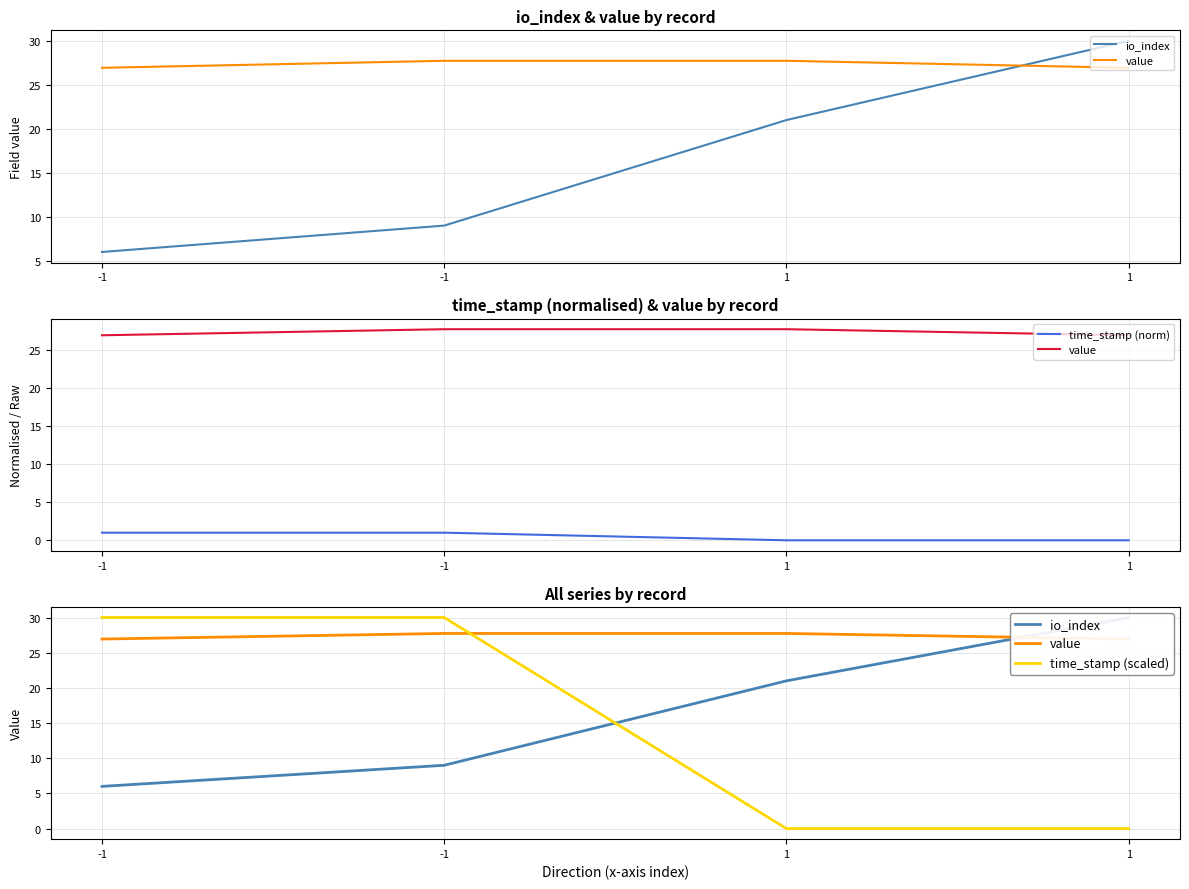

True or false: value and time_stamp (norm) cross at least once.

False